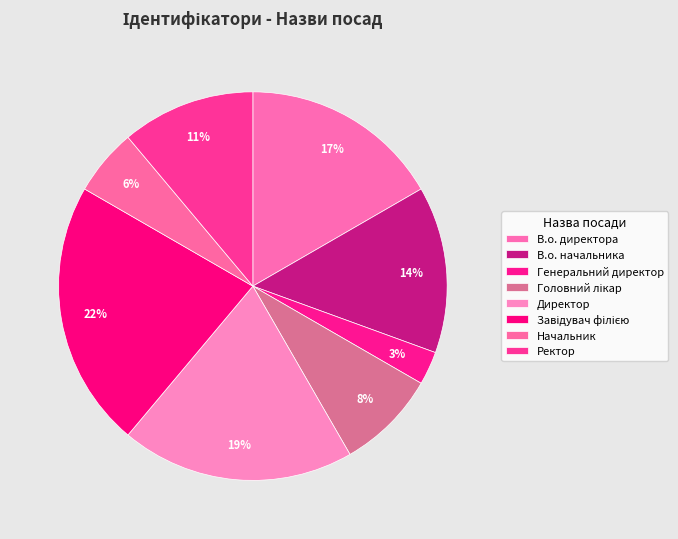

Is it true that Завідувач філією is 28% of the pie?

False